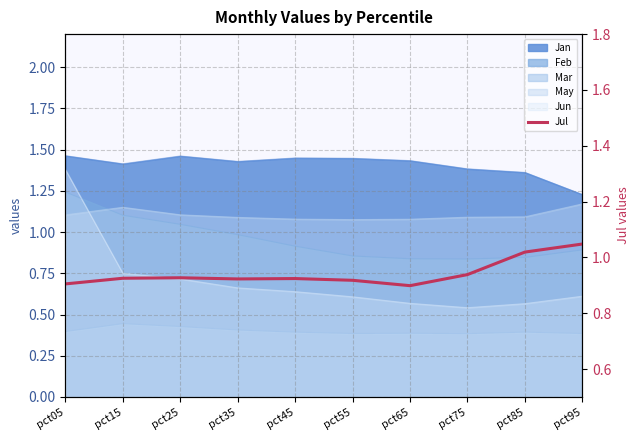

Does the chart display data point markers on the line(s)?

No